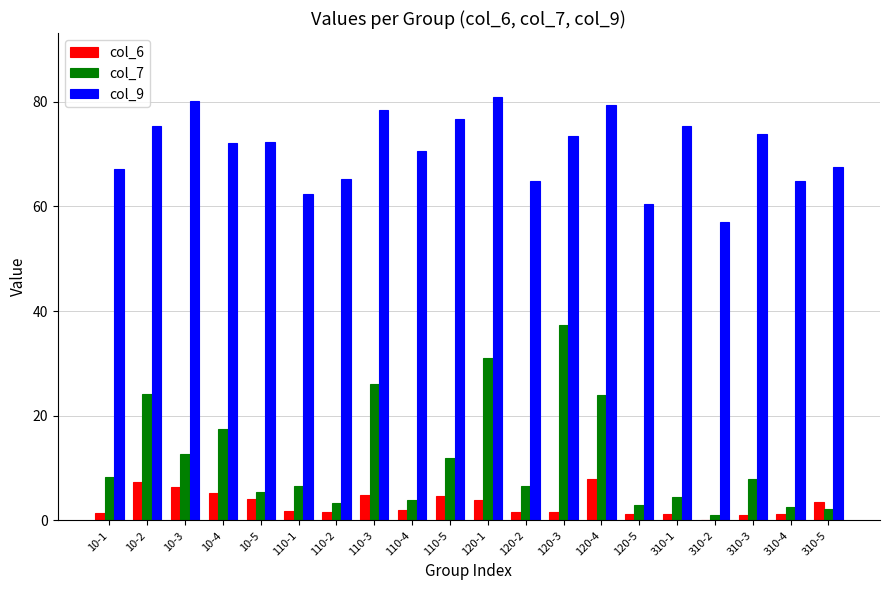

Is it true that col_7 equals 37.4 at 120-3?

True